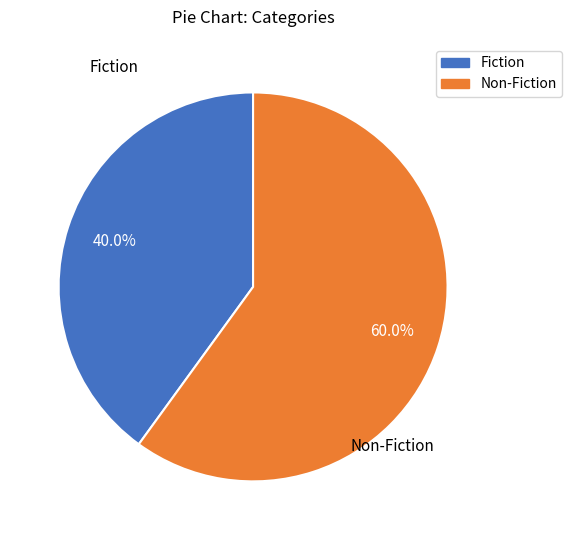

Count the number of slices in the pie.

2